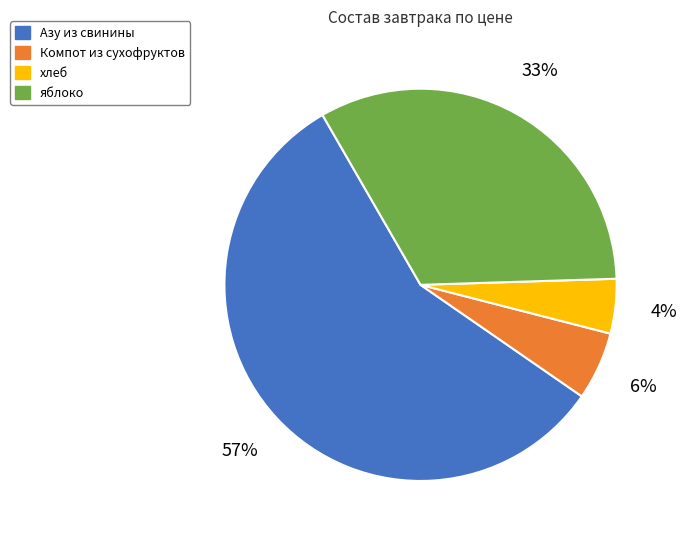

Which has a higher value, яблоко or Компот из сухофруктов?

яблоко